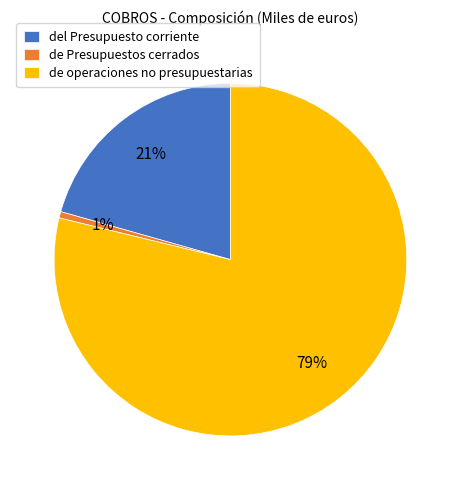

To the nearest percent, what is the average slice percentage?

33%